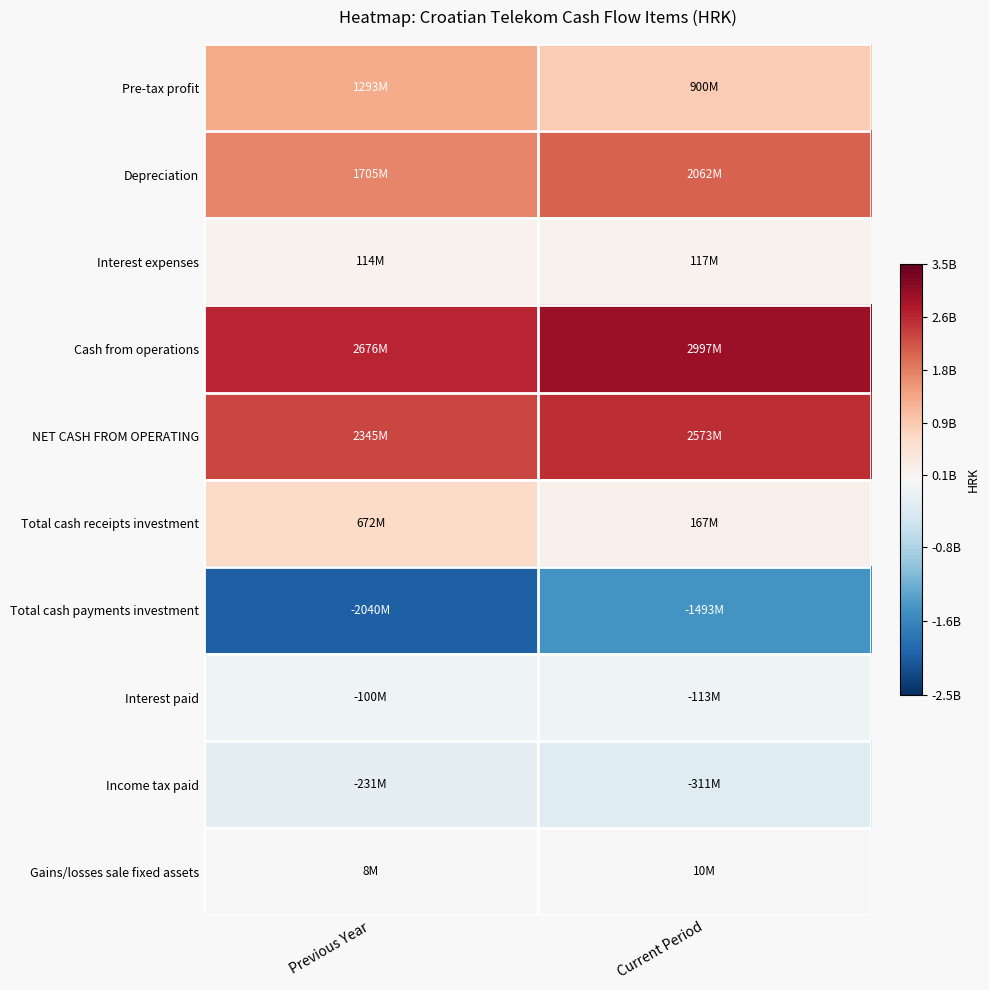

At how many categories does at least one series exceed 821368786?

2